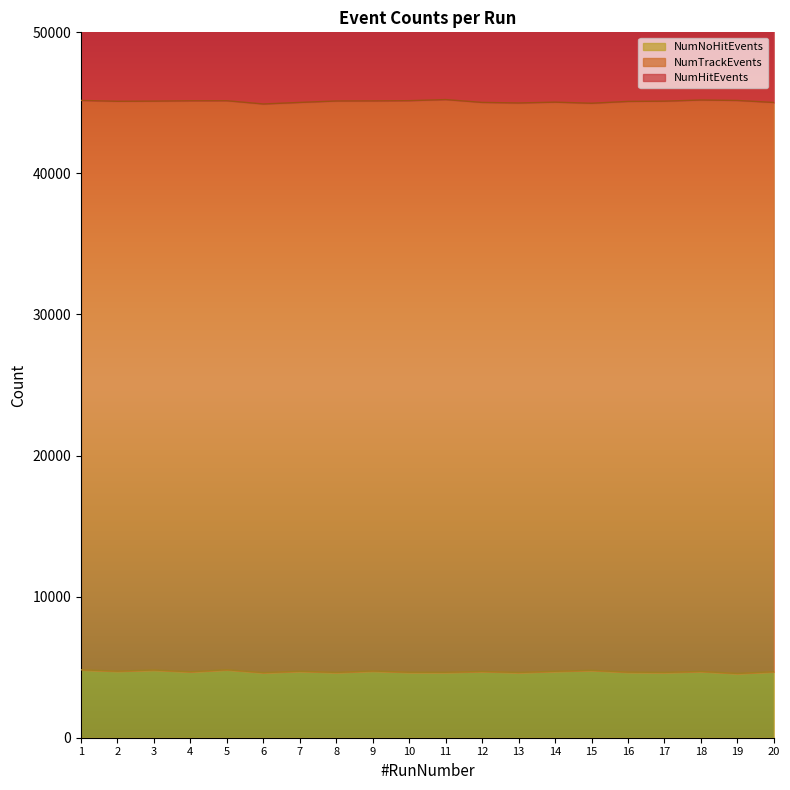

What is the highest value of the NumNoHitEvents series?

4819